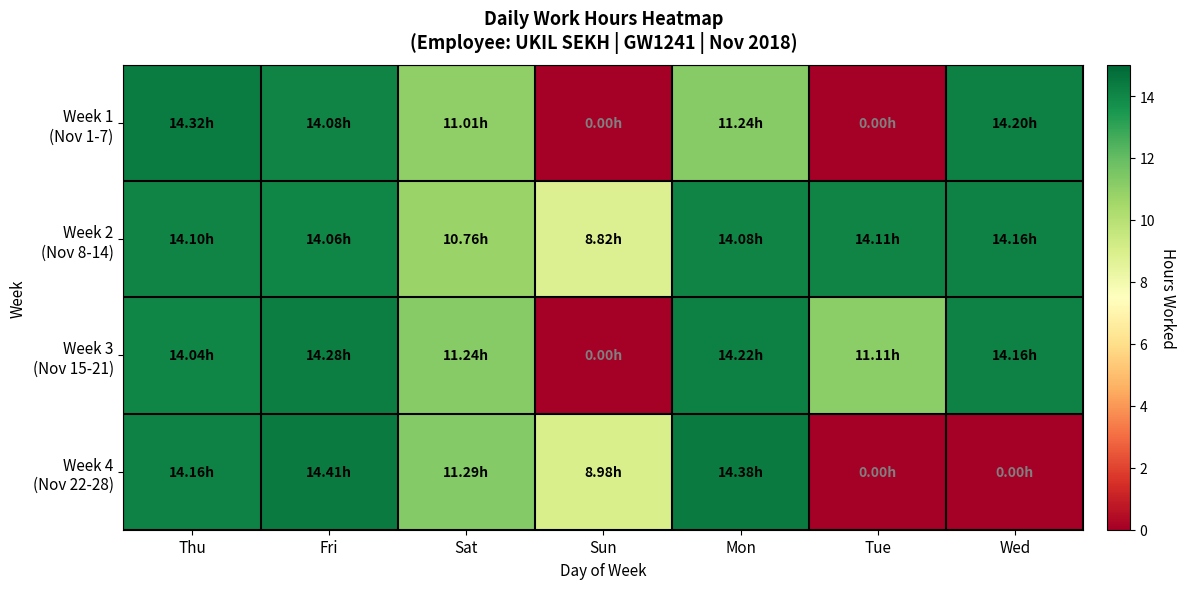

At Fri, list the series in order from smallest to largest.

Week 2 (Nov 8-14), Week 1 (Nov 1-7), Week 3 (Nov 15-21), Week 4 (Nov 22-28)